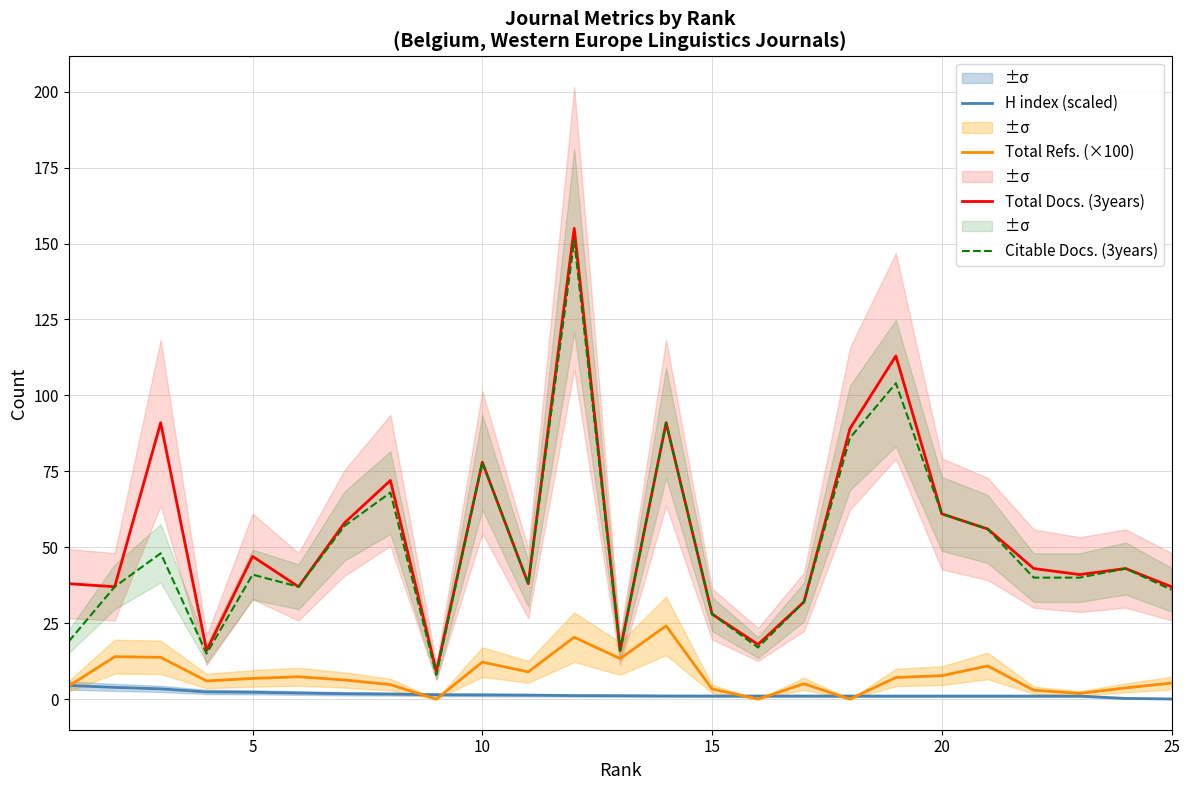

True or false: Total Docs. (3years) and Citable Docs. (3years) intersect in this chart.

False